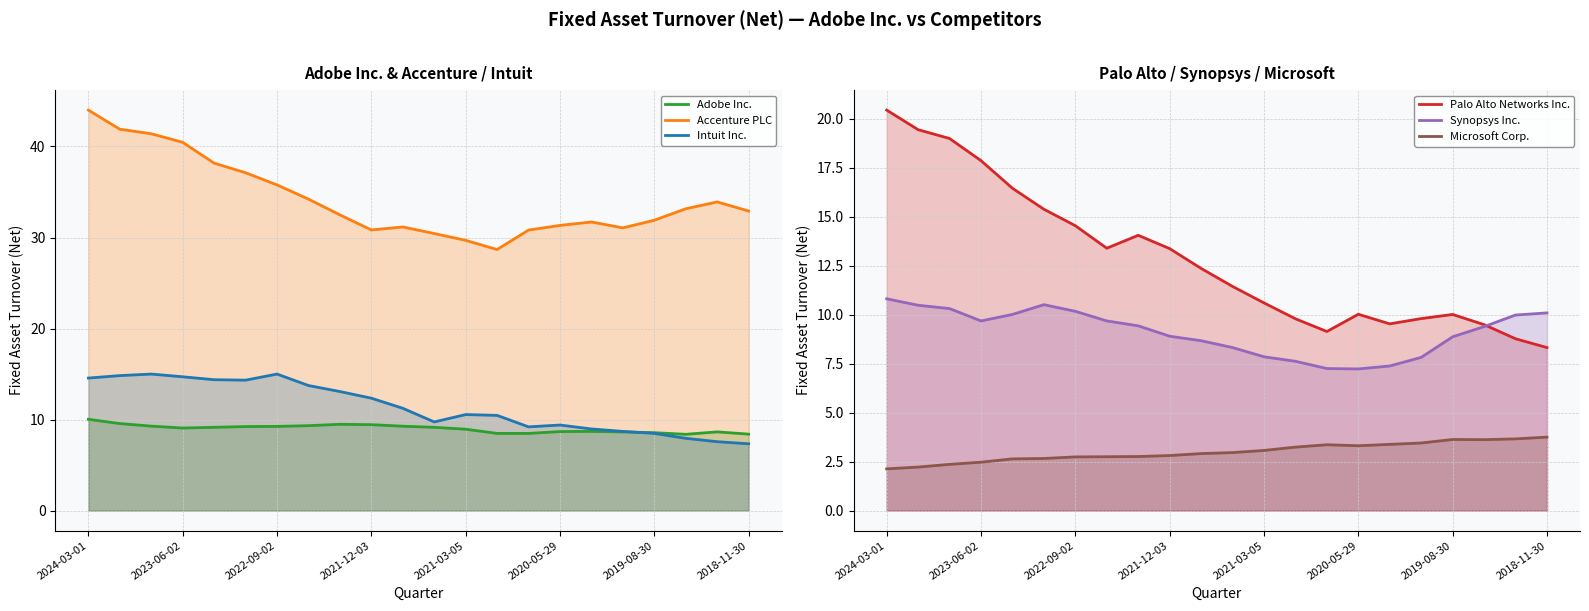

Count the number of data series in this chart.

6